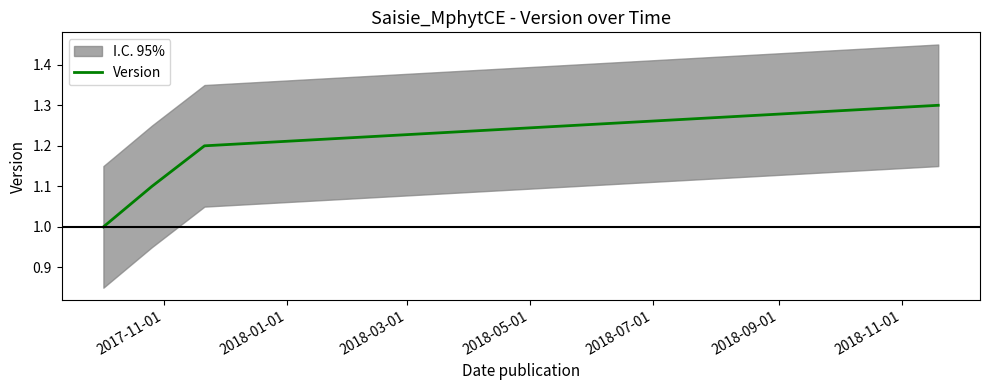

True or false: Version has more than 0 points higher than both neighbors.

False